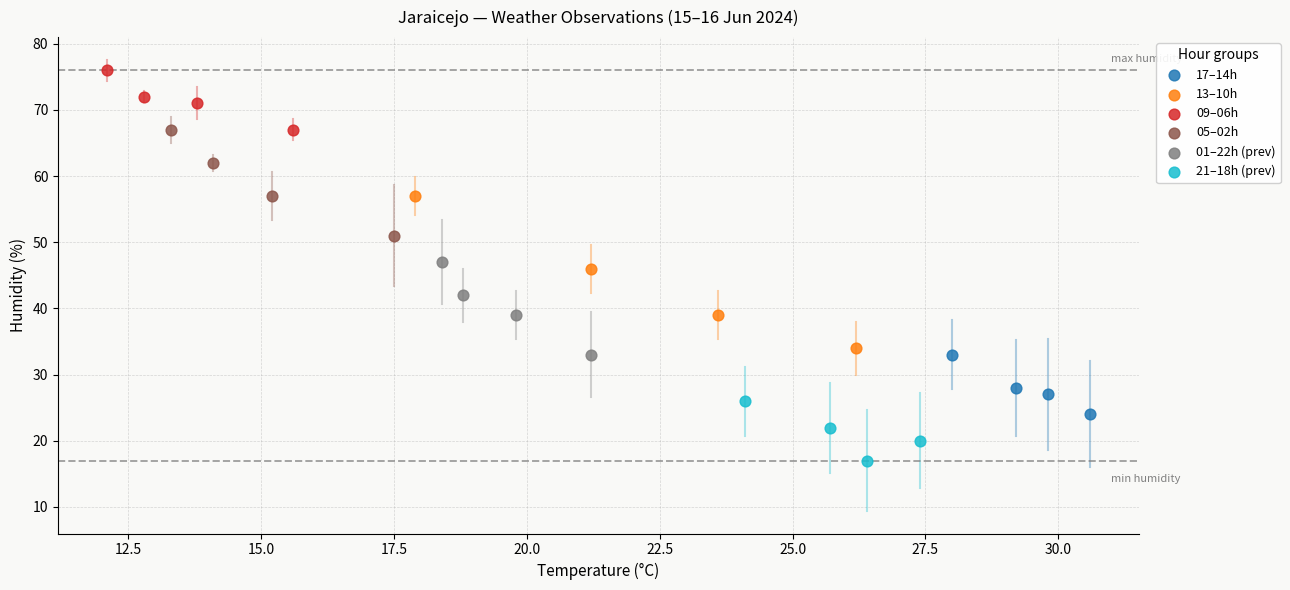

Which series reaches the maximum Y coordinate?

09–06h